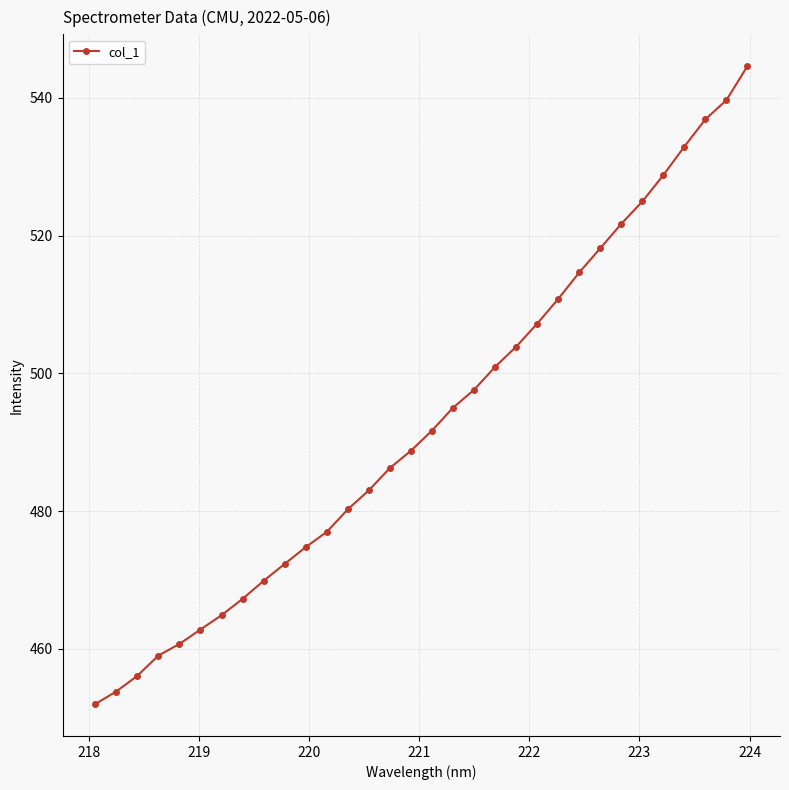

What is the difference between the maximum and second lowest values?

90.8